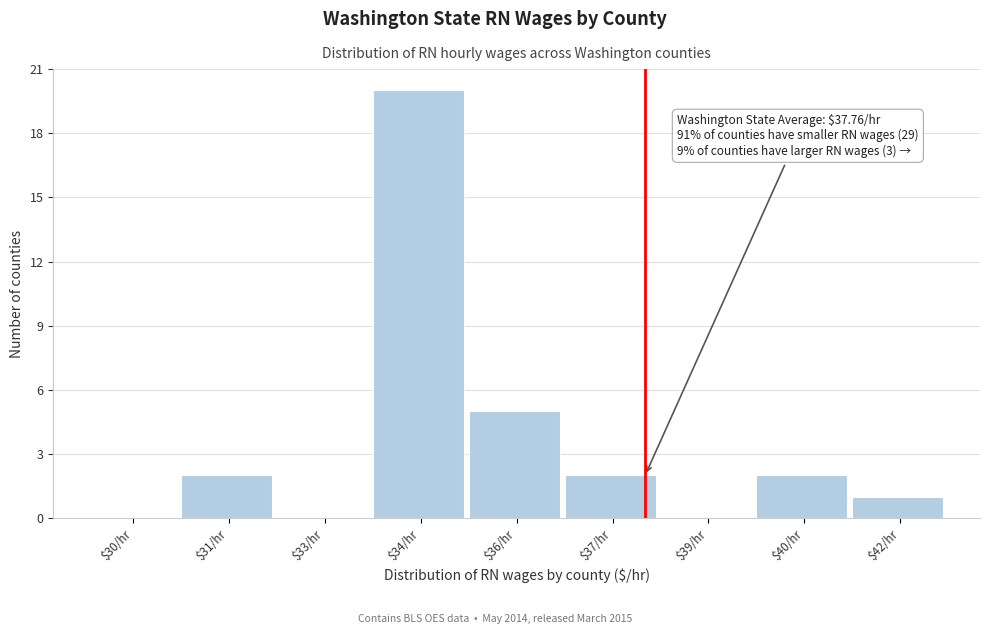

Is it true that the value at $37/hr is 1?

False